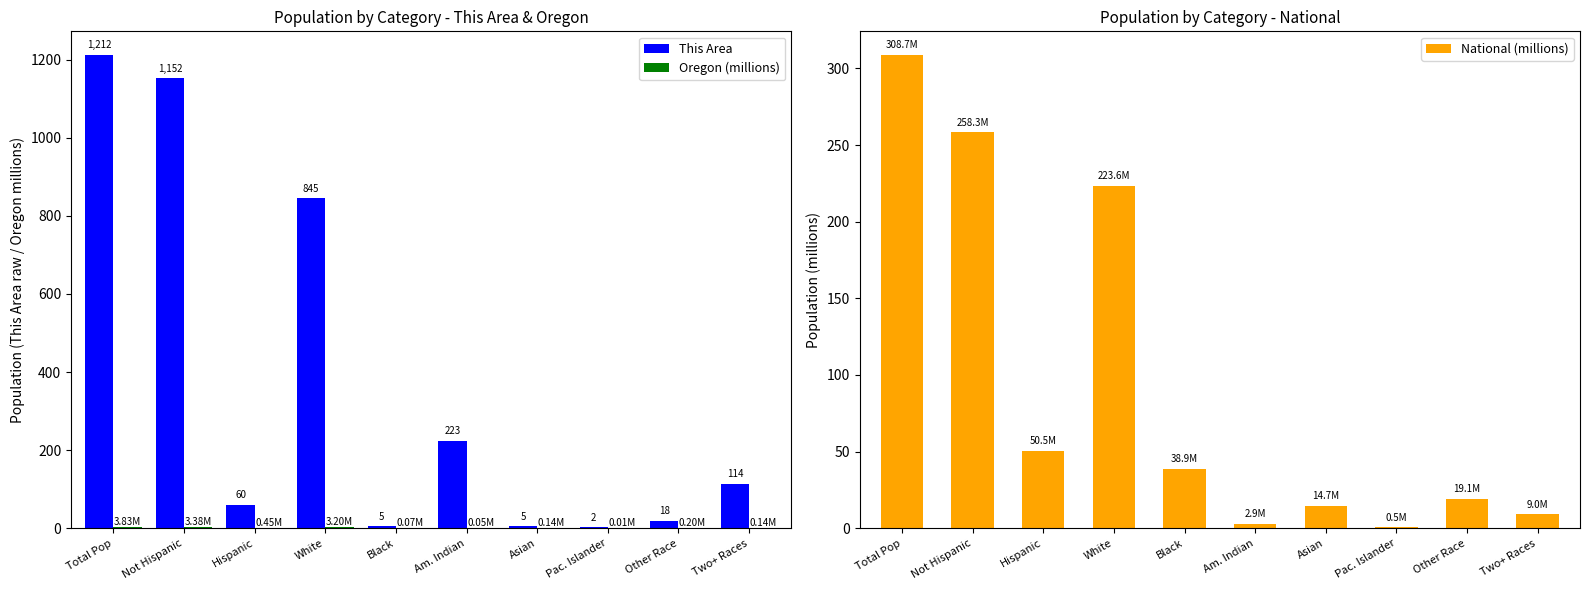

Reading left to right, list all the values displayed in this chart.

This Area: Total Pop=1212.0	Not Hispanic=1152.0	Hispanic=60.0	White=845.0	Black=5.0	Am. Indian=223.0	Asian=5.0	Pac. Islander=2.0	Other Race=18.0	Two+ Races=114.0
Oregon (millions): Total Pop=3.8	Not Hispanic=3.4	Hispanic=0.5	White=3.2	Black=0.1	Am. Indian=0.1	Asian=0.1	Pac. Islander=0.0	Other Race=0.2	Two+ Races=0.1
National (millions): Total Pop=308.7	Not Hispanic=258.3	Hispanic=50.5	White=223.6	Black=38.9	Am. Indian=2.9	Asian=14.7	Pac. Islander=0.5	Other Race=19.1	Two+ Races=9.0